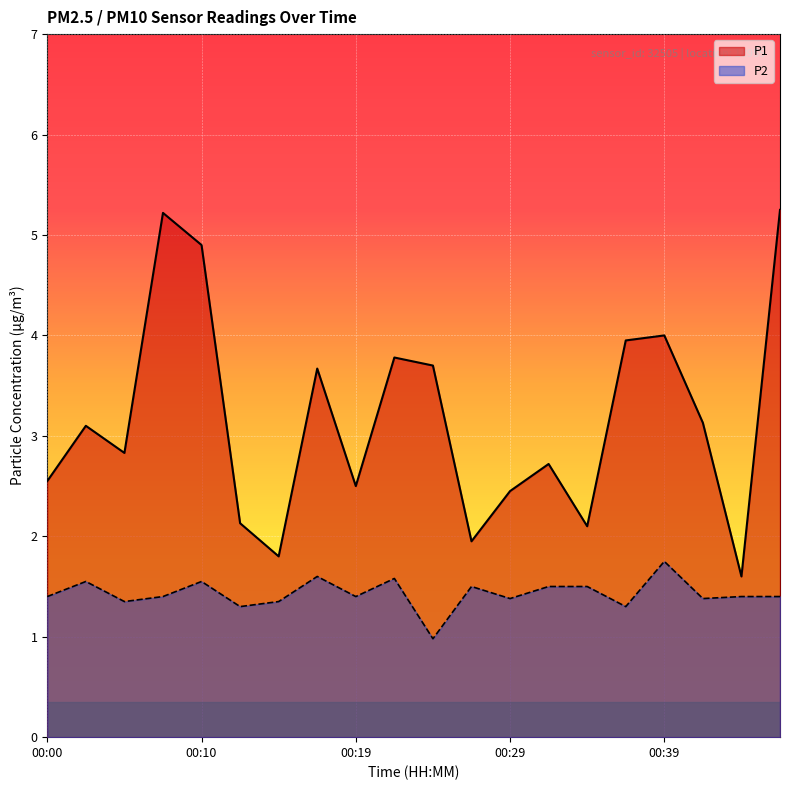

Which label corresponds to the smallest value in the chart?

00:24